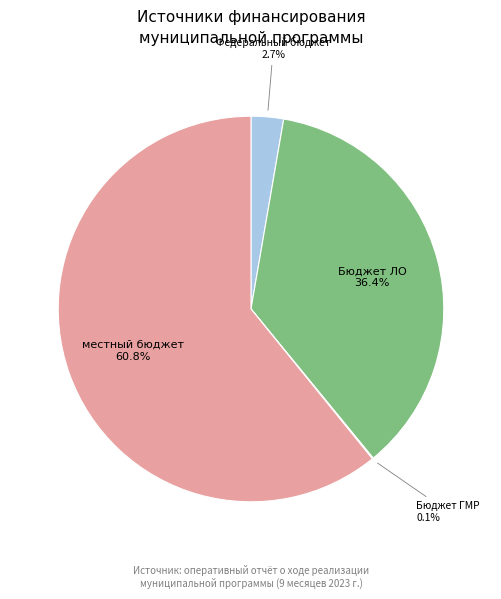

Does any single category account for the majority?

Yes